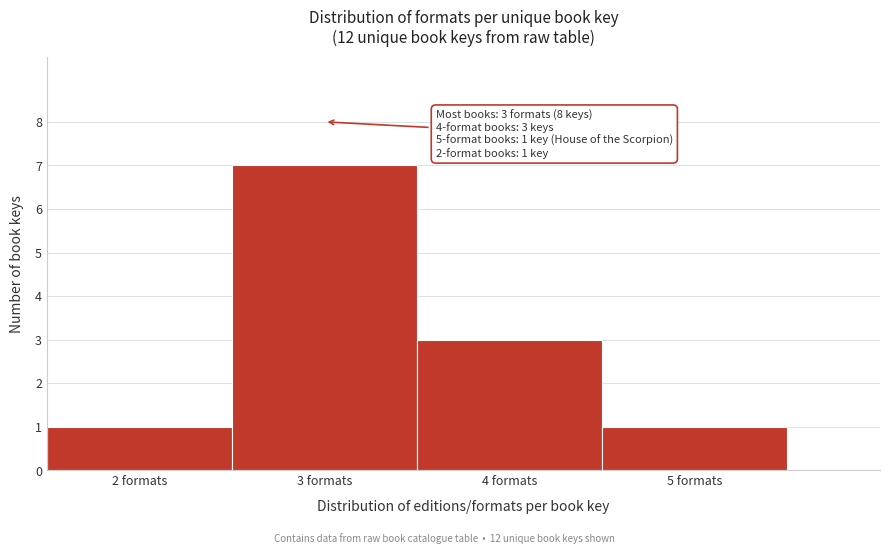

Which range on the x-axis has the tallest bar?

2.5 to 3.5